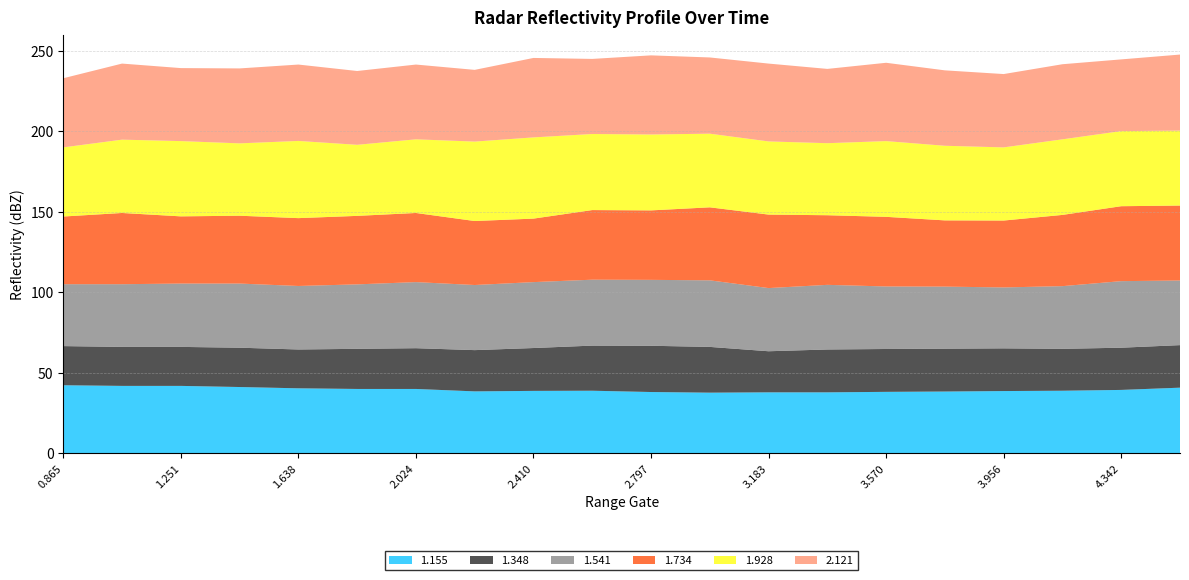

What is the maximum value for 1.155?

42.3